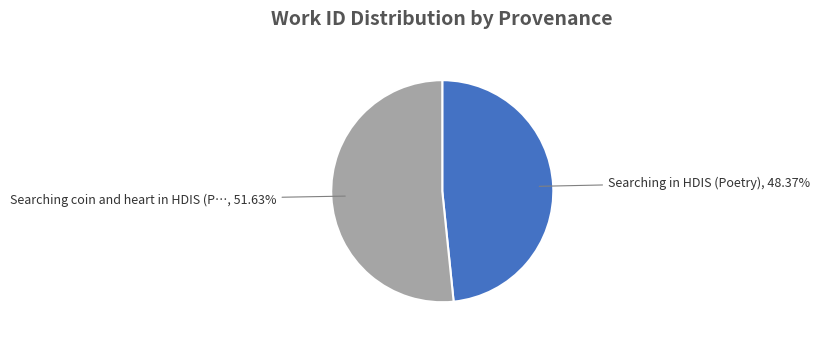

Does any single category account for the majority?

Yes